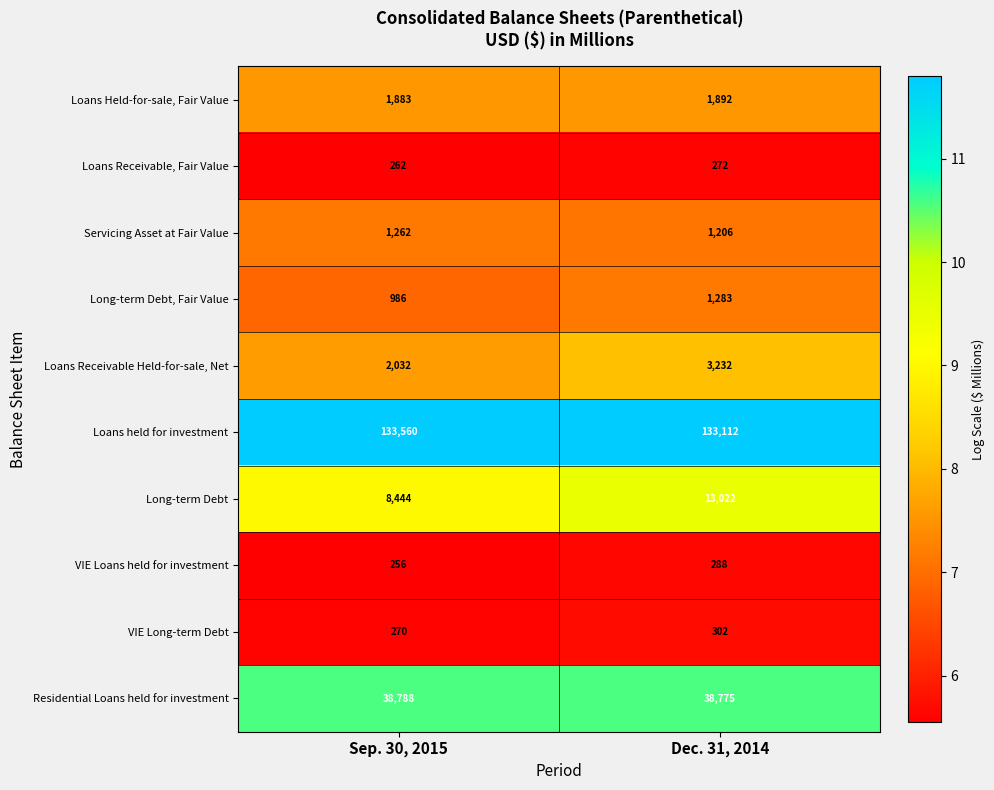

The value of Loans held for investment at Sep. 30, 2015 is 61638. True or false?

False